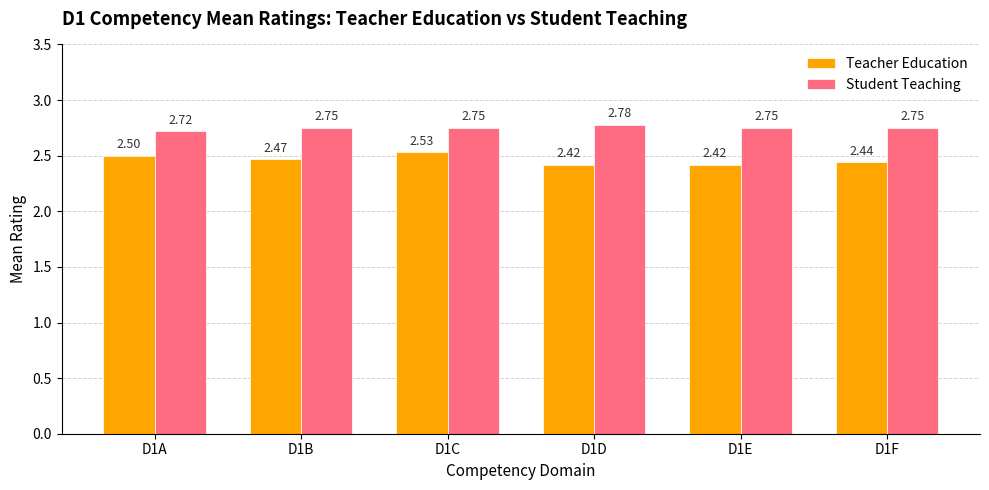

How many groups of bars are there?

6